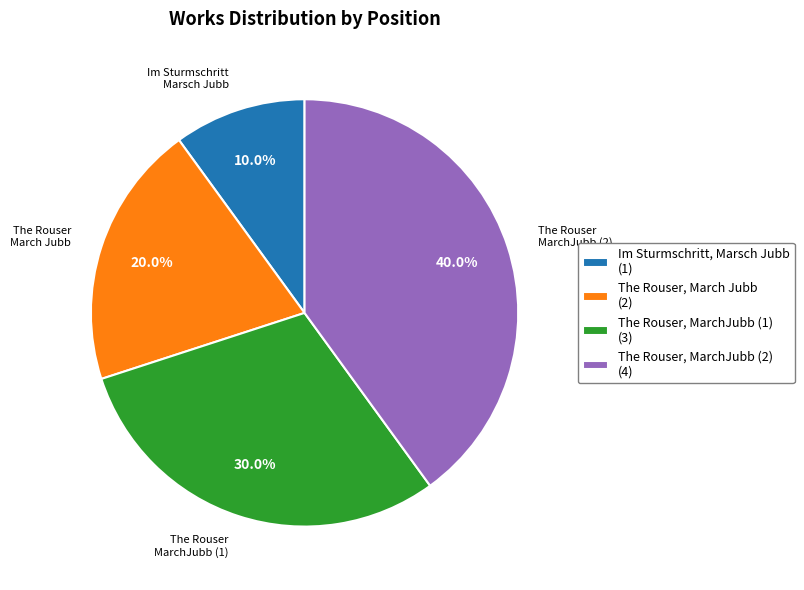

What is the smallest slice in the pie chart?

Im Sturmschritt, Marsch Jubb